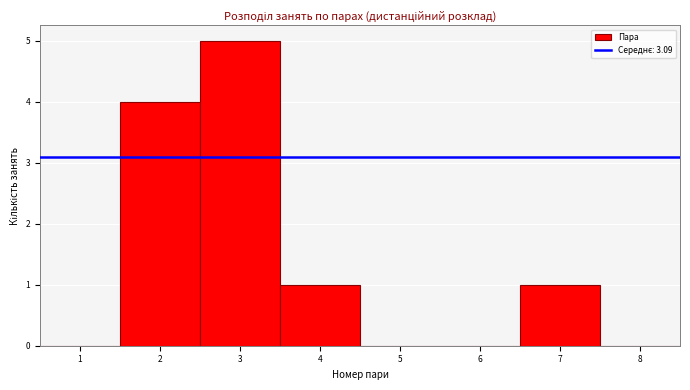

Reading left to right, transcribe this chart: for each bar, give the range it covers on the x-axis and its height. The values are not printed on the chart, so give them approximately, as read against the axis.

0.5 to 1.5: 0
1.5 to 2.5: 4
2.5 to 3.5: 5
3.5 to 4.5: 1
4.5 to 5.5: 0
5.5 to 6.5: 0
6.5 to 7.5: 1
7.5 to 8.5: 0